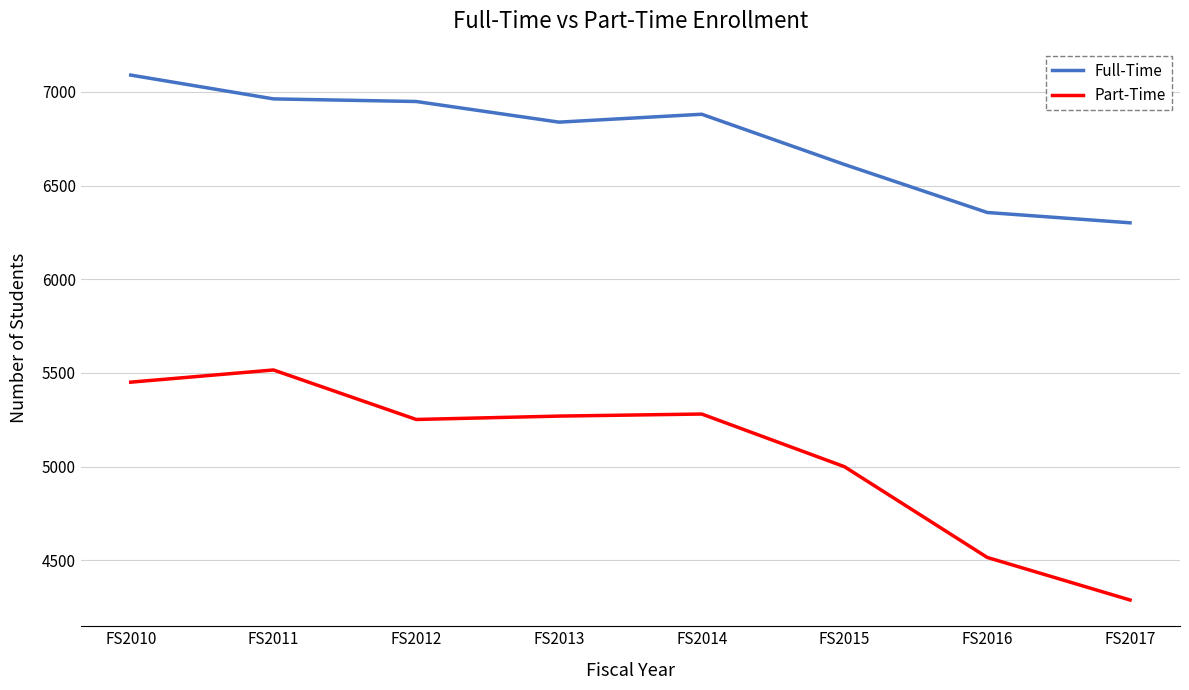

Does the chart display data point markers on the line(s)?

No